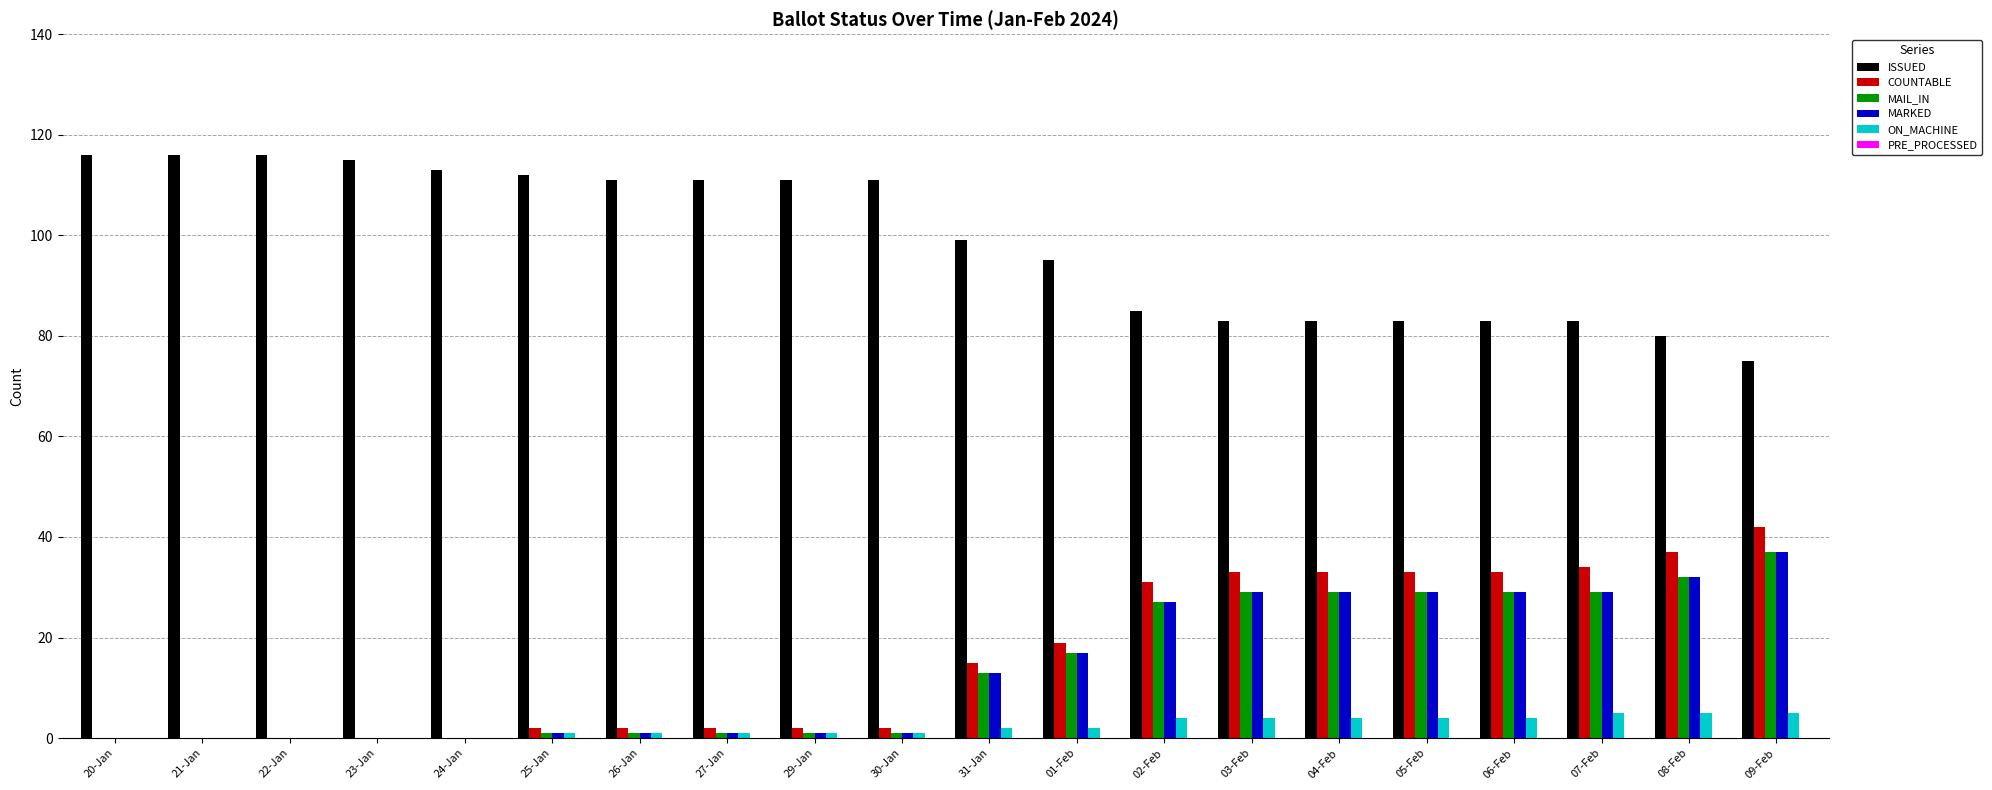

What is the sum of all COUNTABLE values?

320